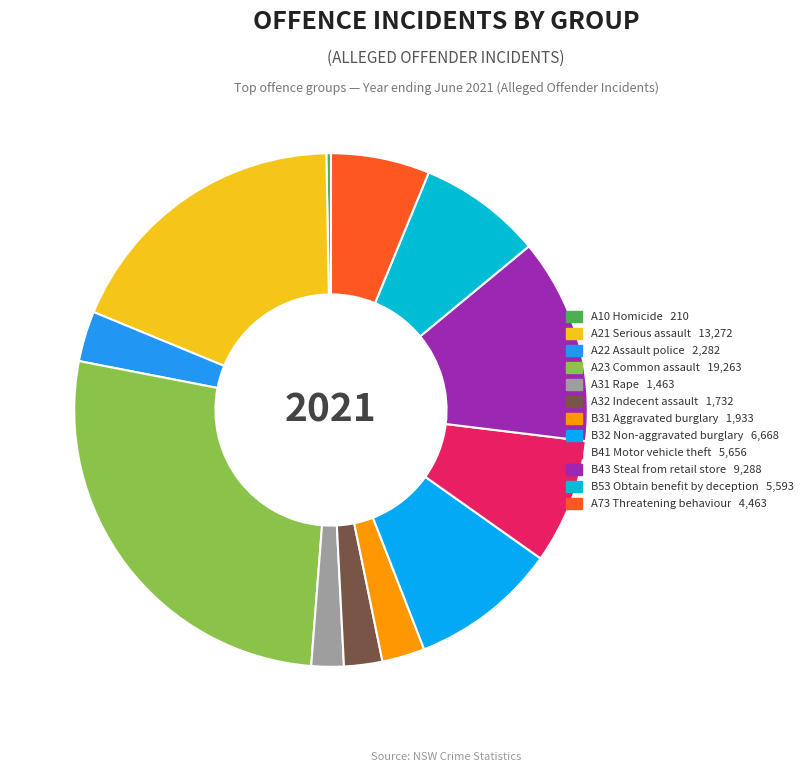

What portion of the pie excludes A10 Homicide?

99.7%